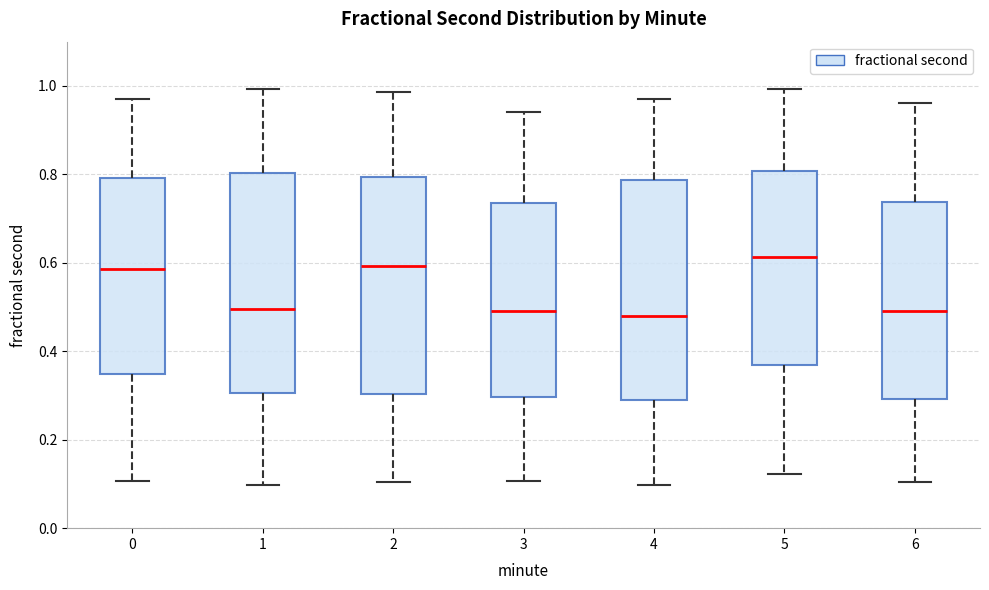

Reading left to right, read every box against the y-axis: the position of its median line, the range the box covers, and the ends of its whiskers. The values are not printed on the chart, so give them approximately, as read against the axis.

0: median 0.58, box 0.34 to 0.80, whiskers 0.10 to 0.98
1: median 0.50, box 0.30 to 0.80, whiskers 0.10 to 1.00
2: median 0.60, box 0.30 to 0.80, whiskers 0.10 to 0.98
3: median 0.50, box 0.30 to 0.74, whiskers 0.10 to 0.94
4: median 0.48, box 0.30 to 0.78, whiskers 0.10 to 0.98
5: median 0.62, box 0.36 to 0.80, whiskers 0.12 to 1.00
6: median 0.50, box 0.30 to 0.74, whiskers 0.10 to 0.96